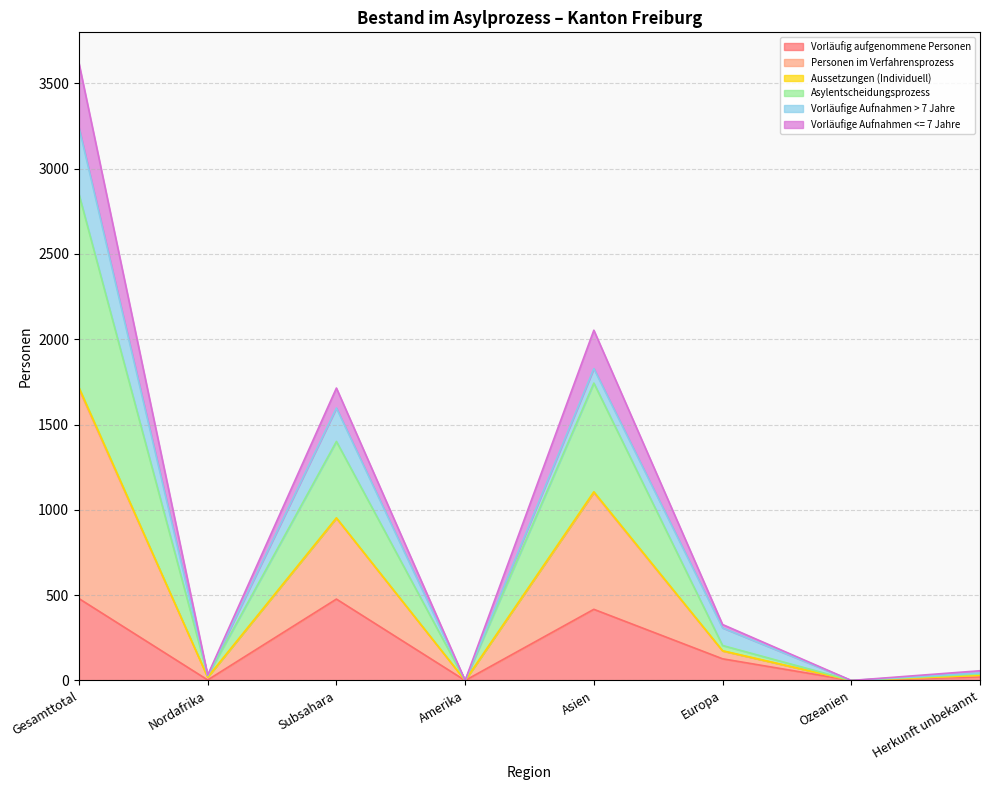

What is the maximum value for Vorläufig aufgenommene Personen?

480